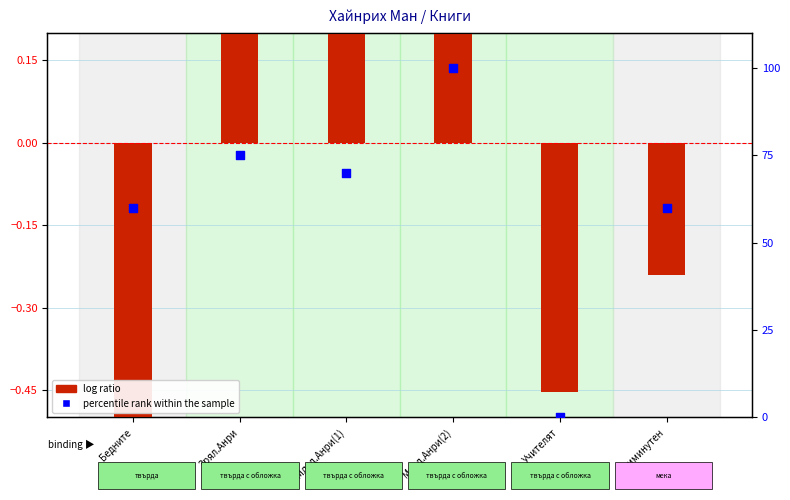

What is the total value across all series at Бедните?

59.5